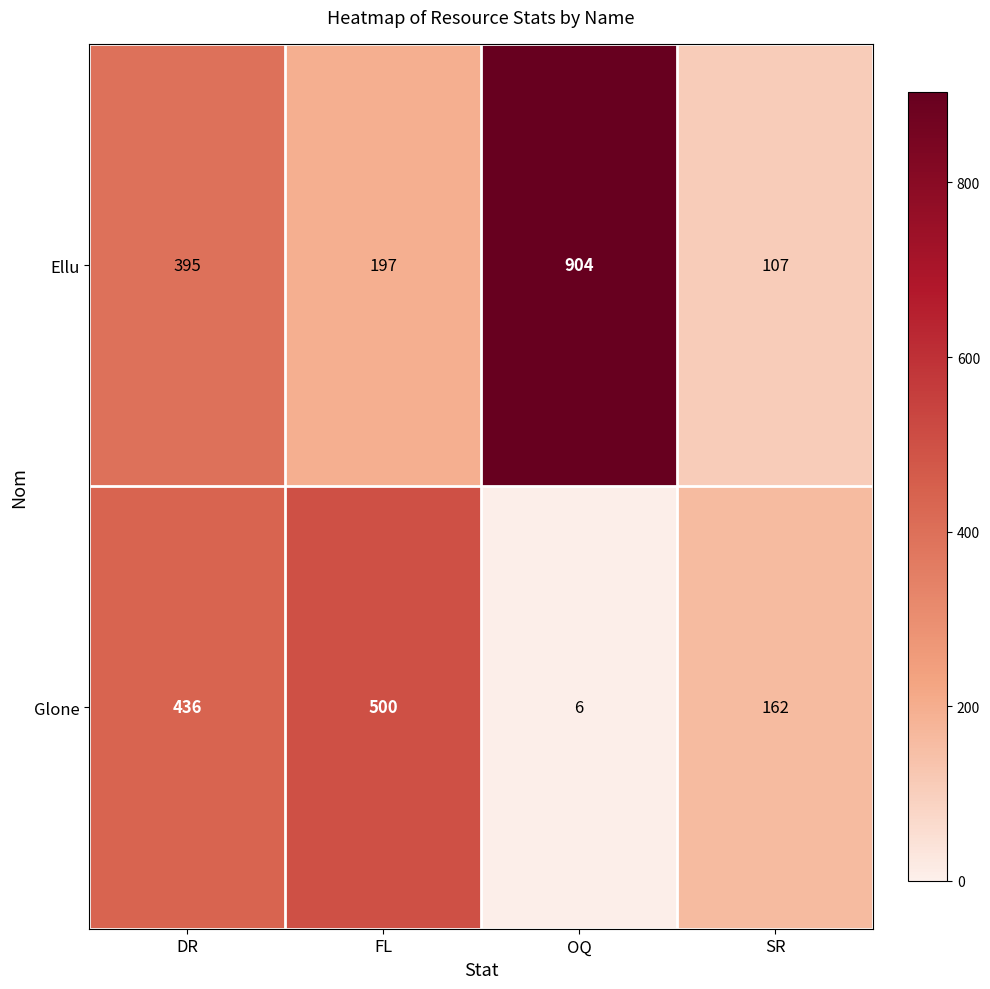

What is the smallest value displayed?

6